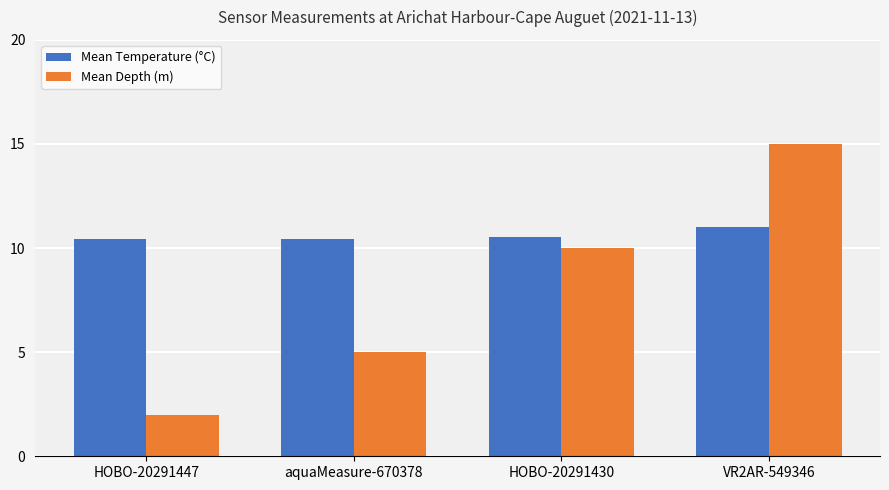

Is the value of Mean Depth (m) at VR2AR-549346 greater than the value of Mean Temperature (°C) at aquaMeasure-670378?

Yes